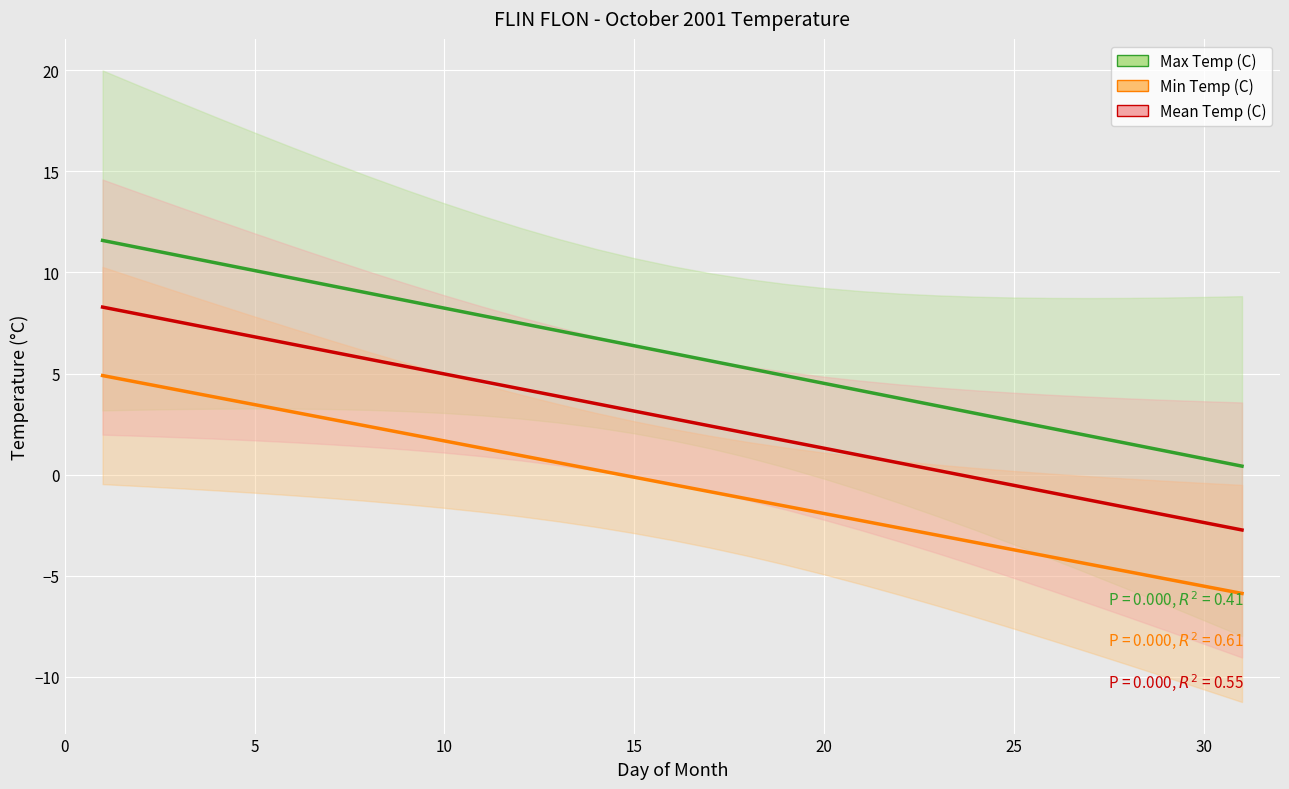

How many values in the Max Temp (C) series exceed 6?

16